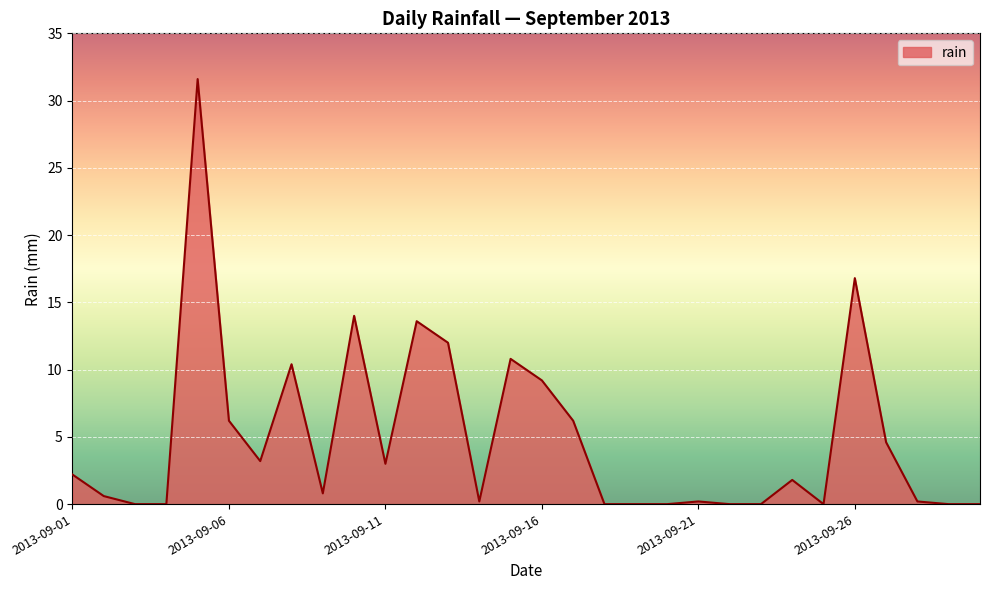

What is the difference between the maximum and minimum values?

31.6